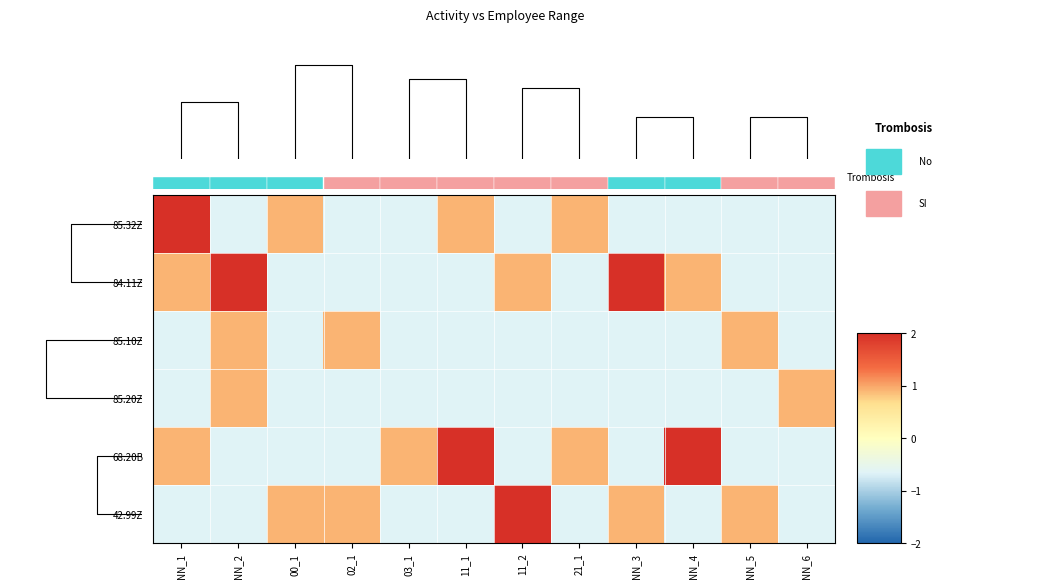

Is the value of 85.20Z at 00_1 greater than the value of 85.32Z at 00_1?

No